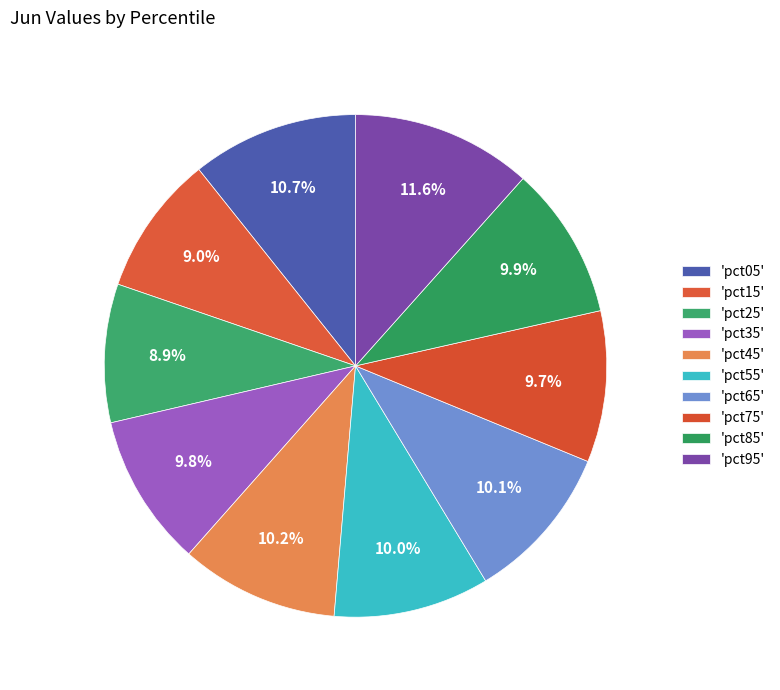

To the nearest percent, what is the average slice percentage?

10%